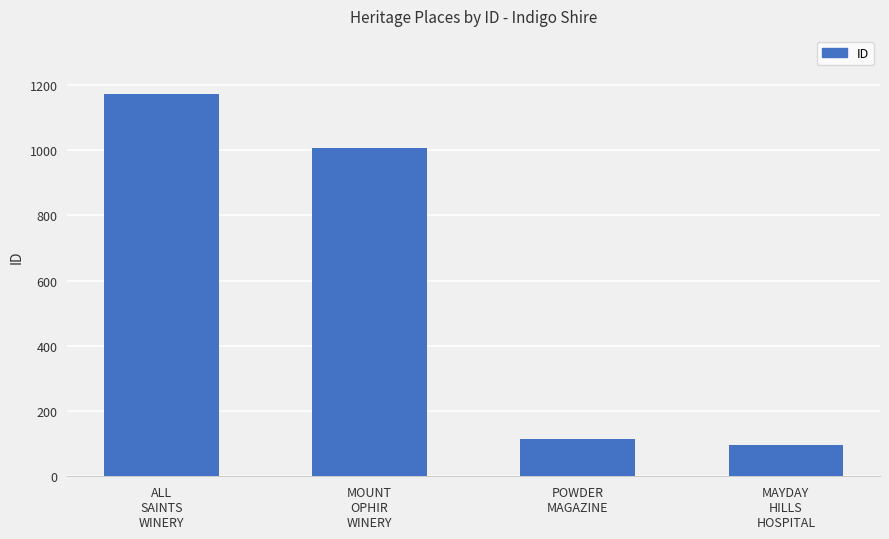

The chart shows a value of 1583 at ALL
SAINTS
WINERY. True or false?

False